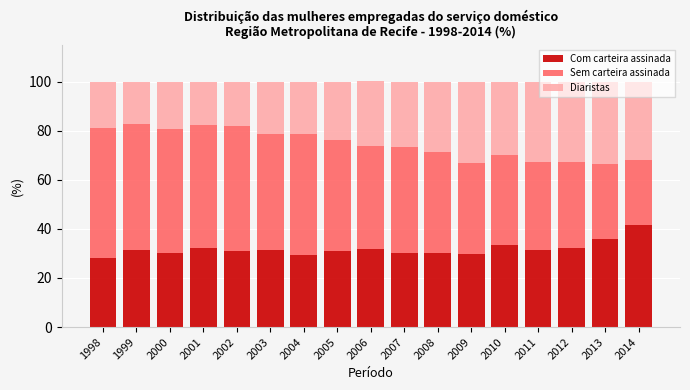

What is the total value across all series at 2011?

100.0